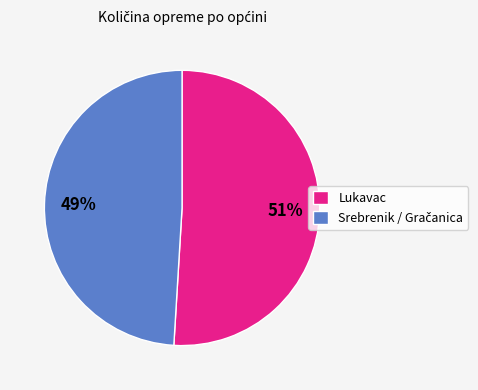

What percentage is the Lukavac slice, to the nearest percent?

51%